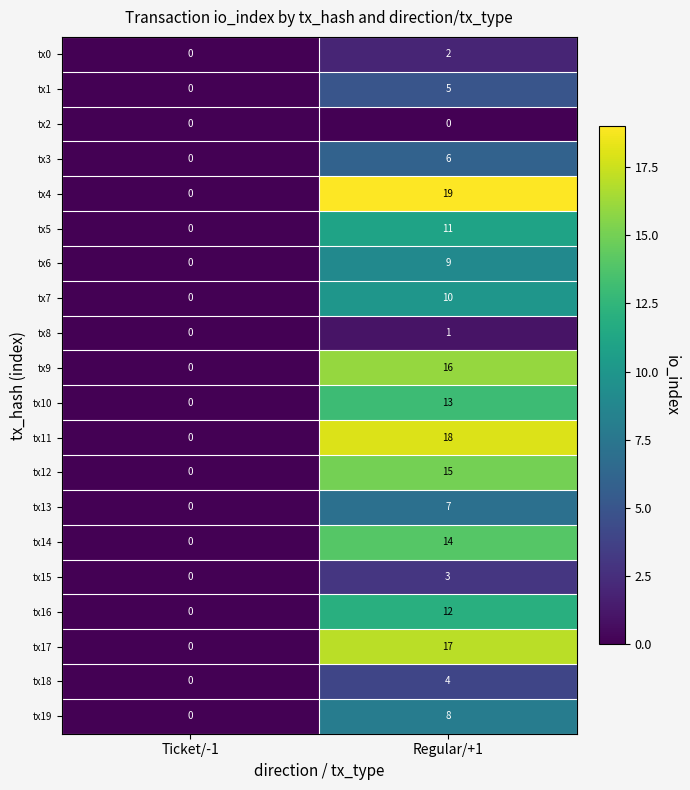

Rank the series by their maximum value, from lowest to highest.

tx2, tx8, tx0, tx15, tx18, tx1, tx3, tx13, tx19, tx6, tx7, tx5, tx16, tx10, tx14, tx12, tx9, tx17, tx11, tx4